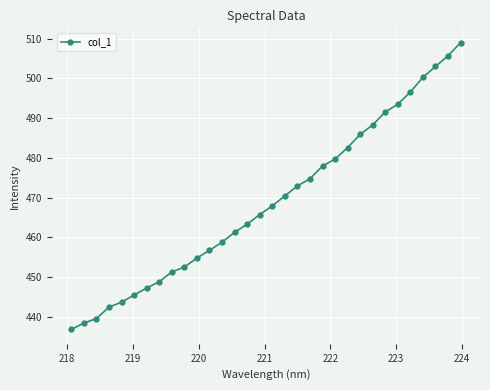

What is the smallest value displayed?

436.9